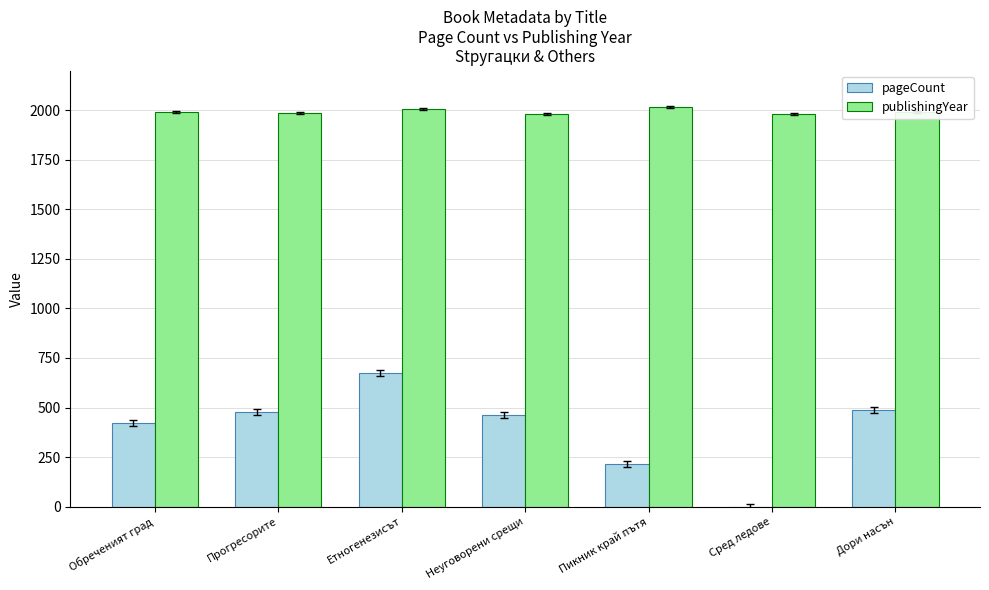

Count the number of data series in this chart.

2